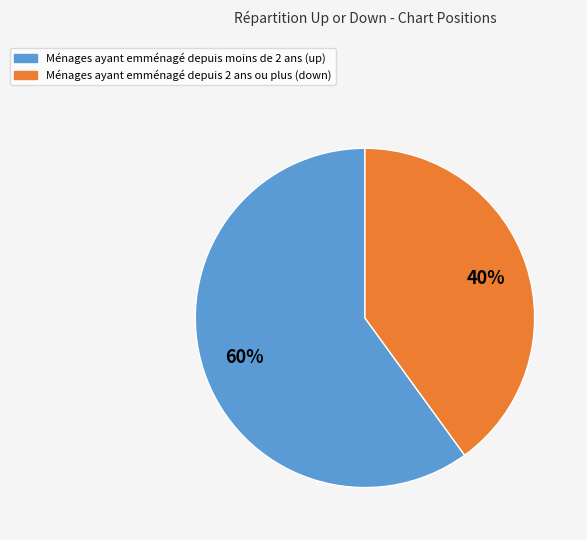

To the nearest percent, what is the difference between the largest and smallest slice percentages?

20%